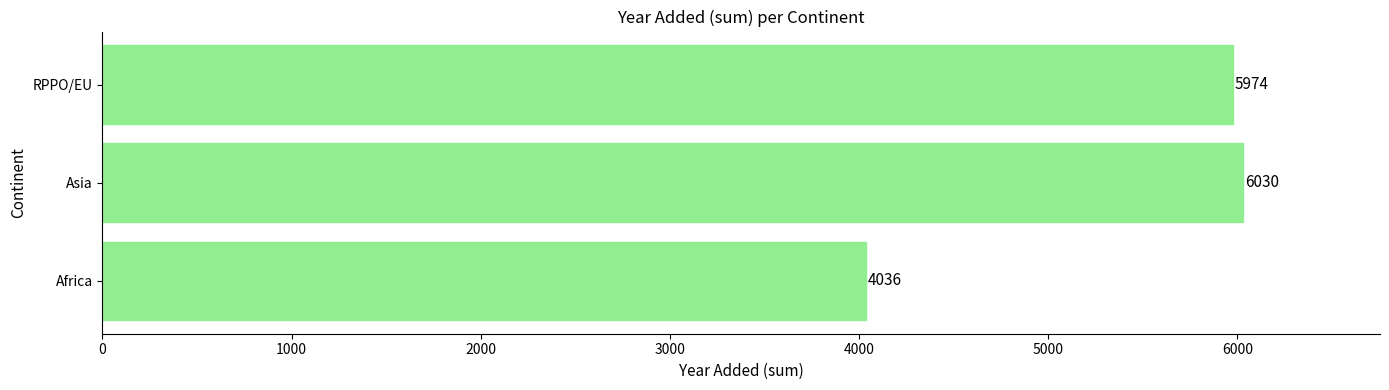

What is the change in value from Asia to RPPO/EU?

-56